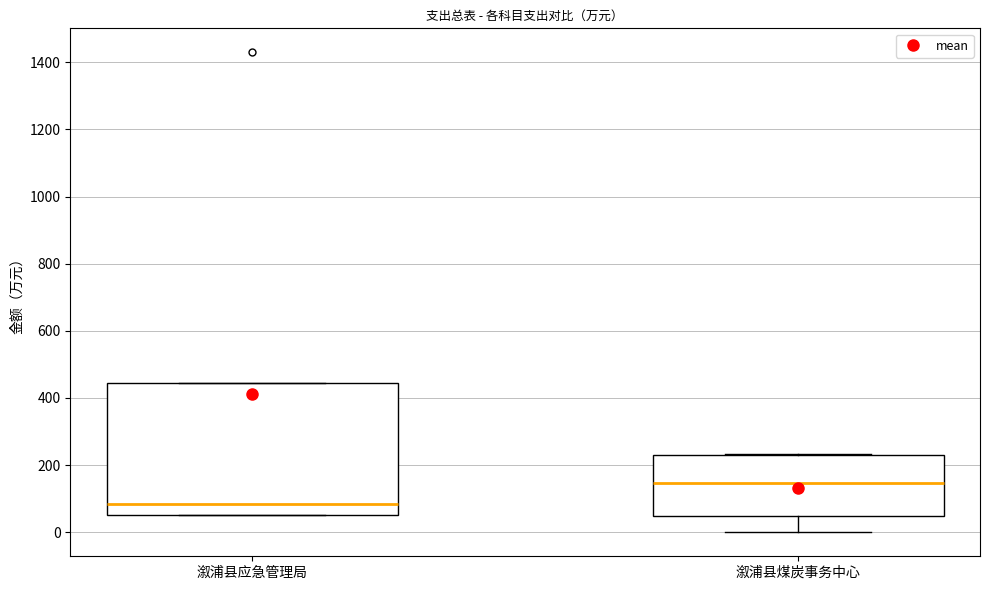

Which box's median line is the lowest?

溆浦县应急管理局